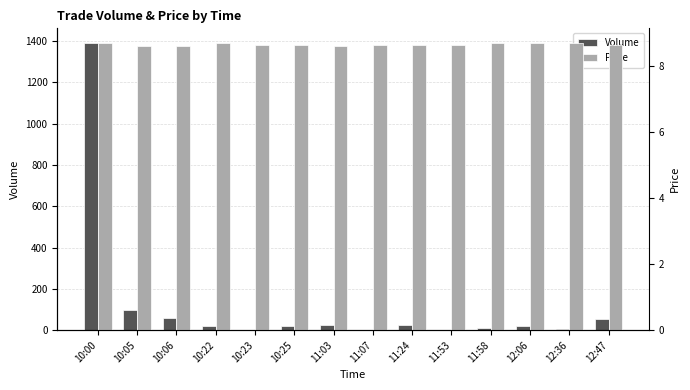

Between 11:03 and 12:06, which series saw the biggest shift?

Volume